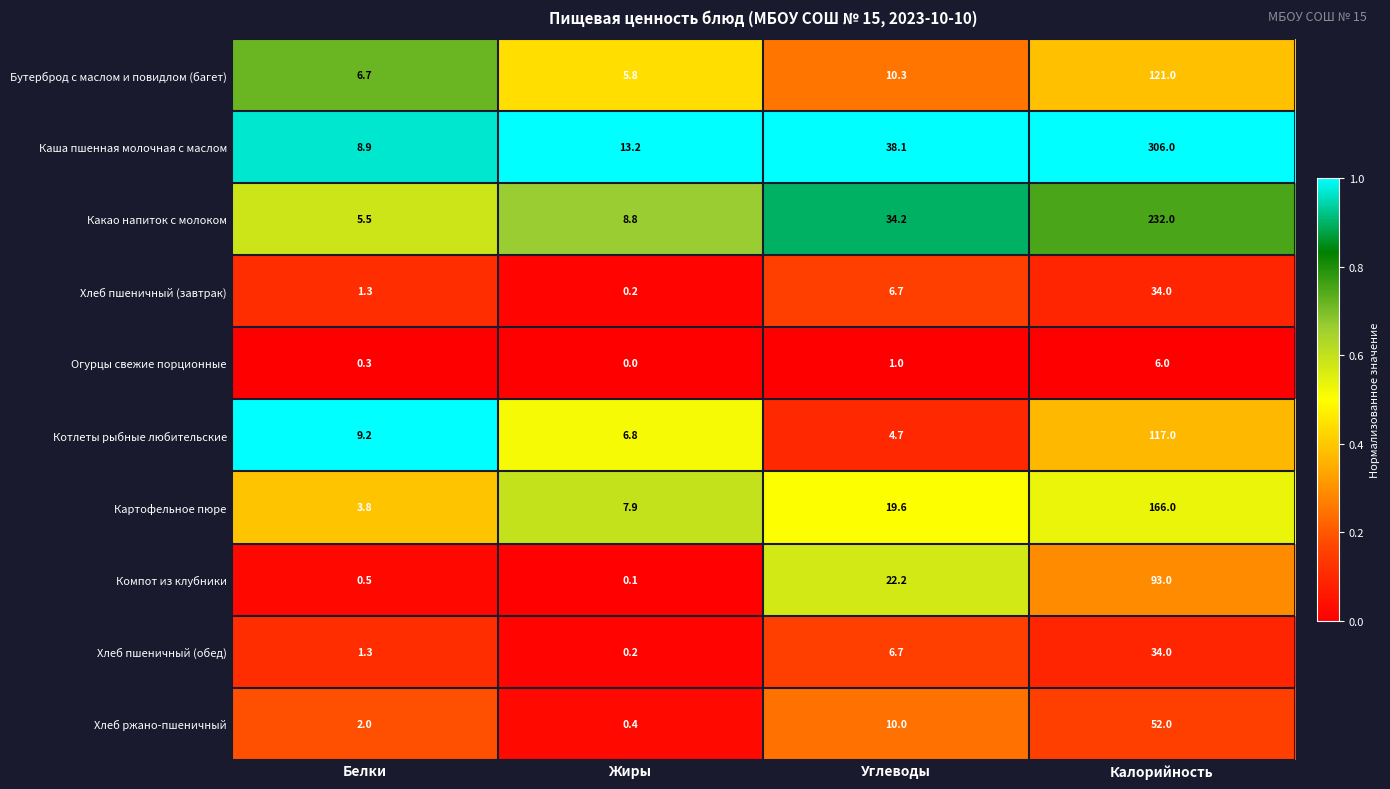

Is it true that Огурцы свежие порционные equals 3.4 at Жиры?

False